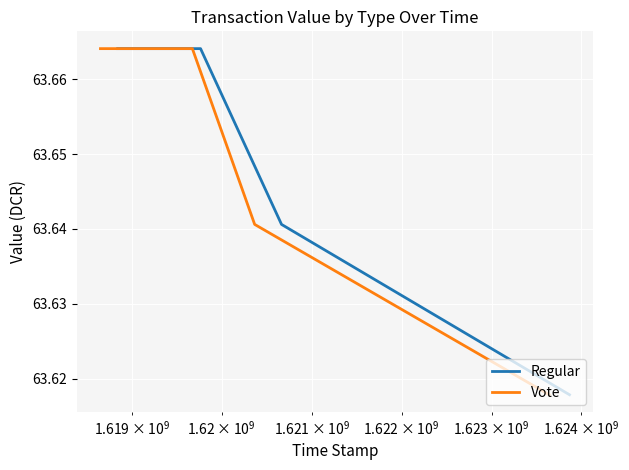

At how many categories does at least one series exceed 63?

5